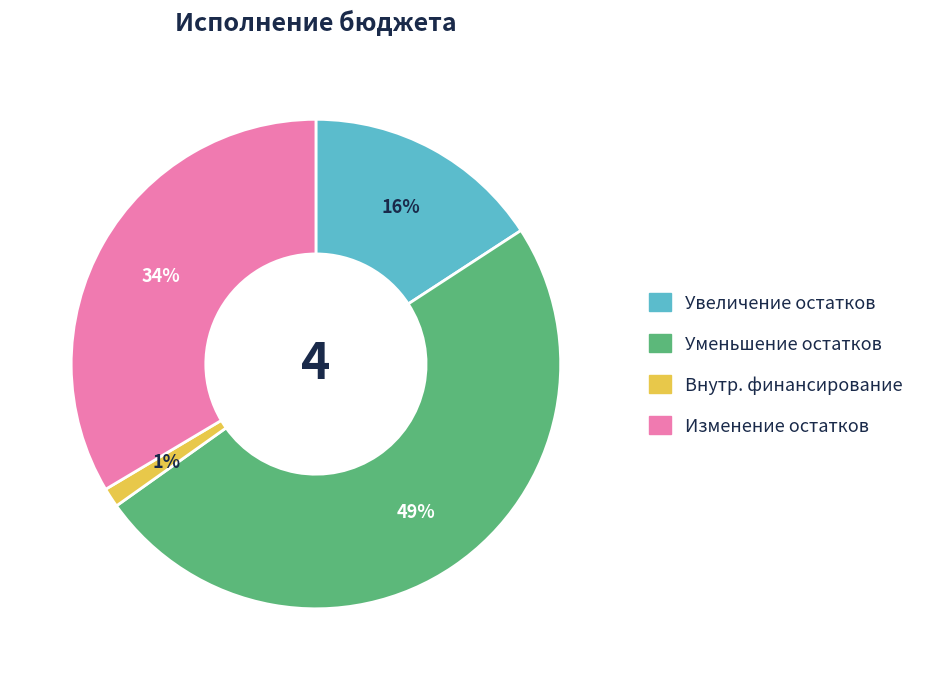

To the nearest percent, what is the difference between the largest and smallest slice percentages?

48%